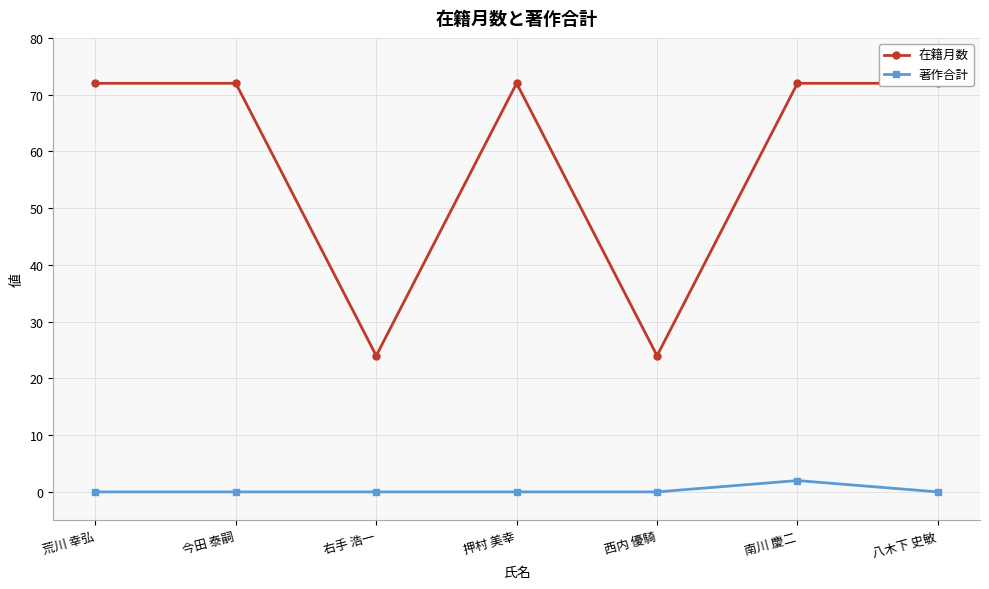

The value of 在籍月数 at 押村 美幸 is 105. True or false?

False